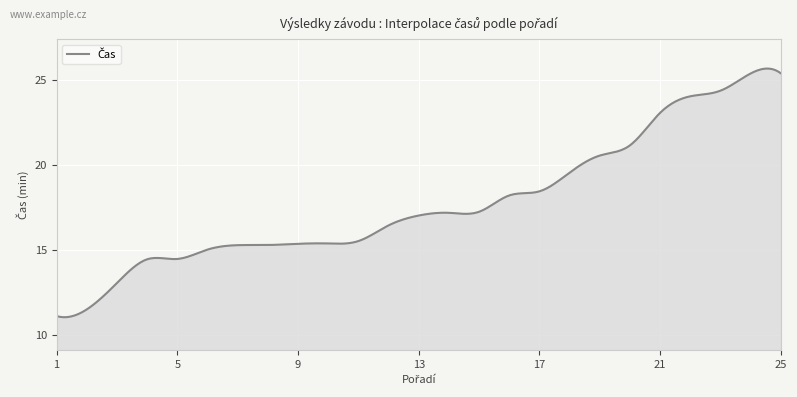

What is the difference between the maximum and minimum values?

14.6